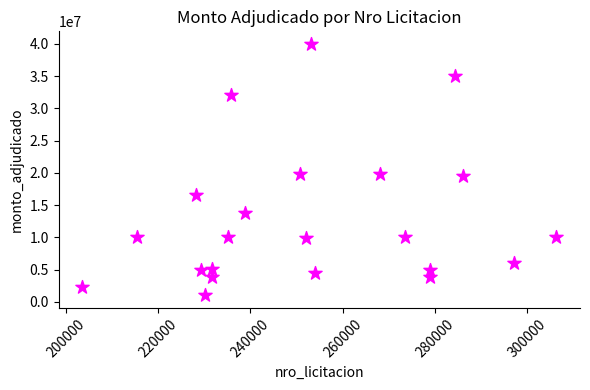

What is the range of X values (max minus min)?

102886